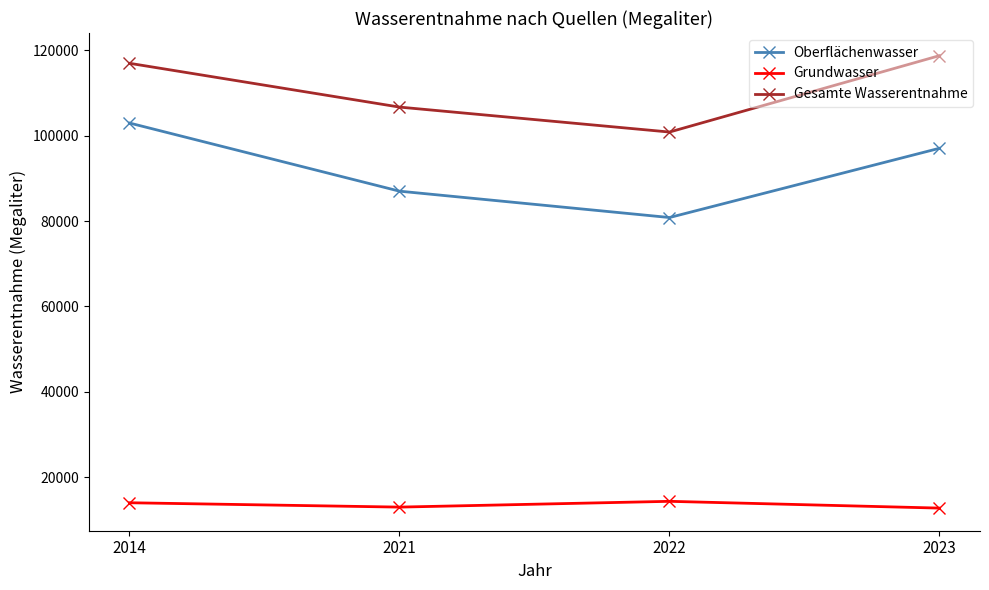

List the series in order of their overall mean, lowest first.

Grundwasser, Oberflächenwasser, Gesamte Wasserentnahme